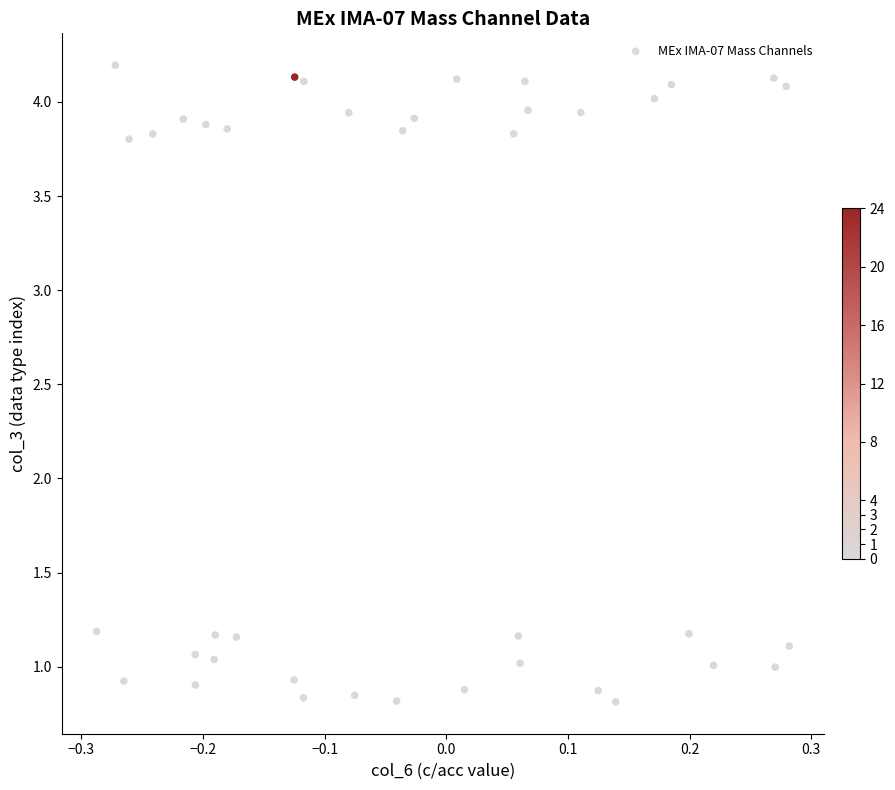

What is the range of Y values (max minus min)?

3.4